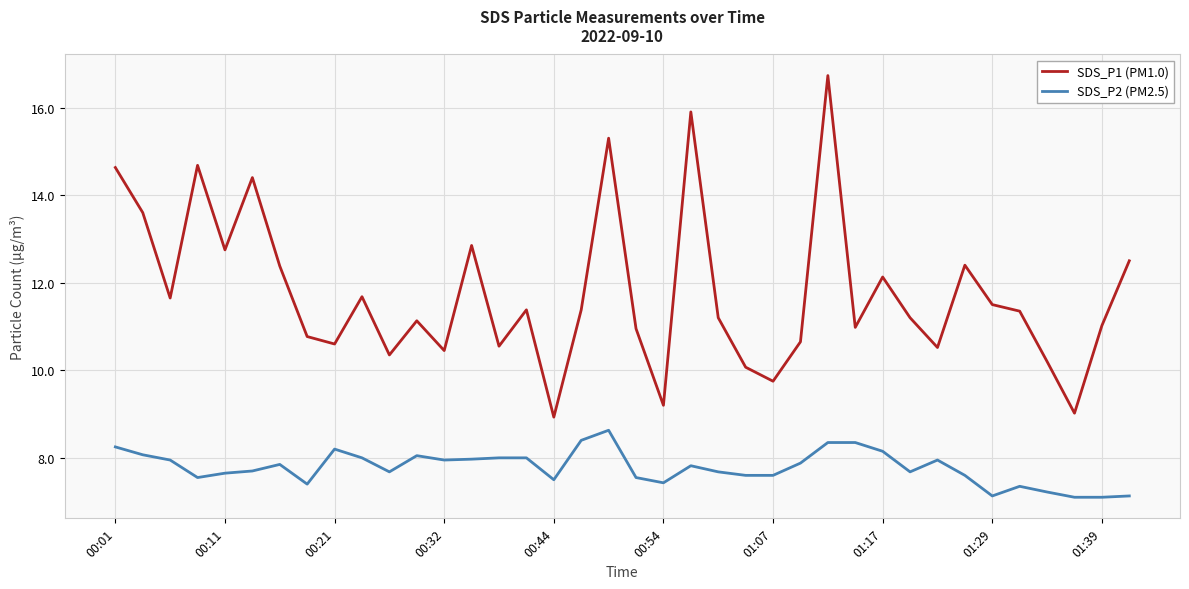

What is the greatest value displayed?

16.7